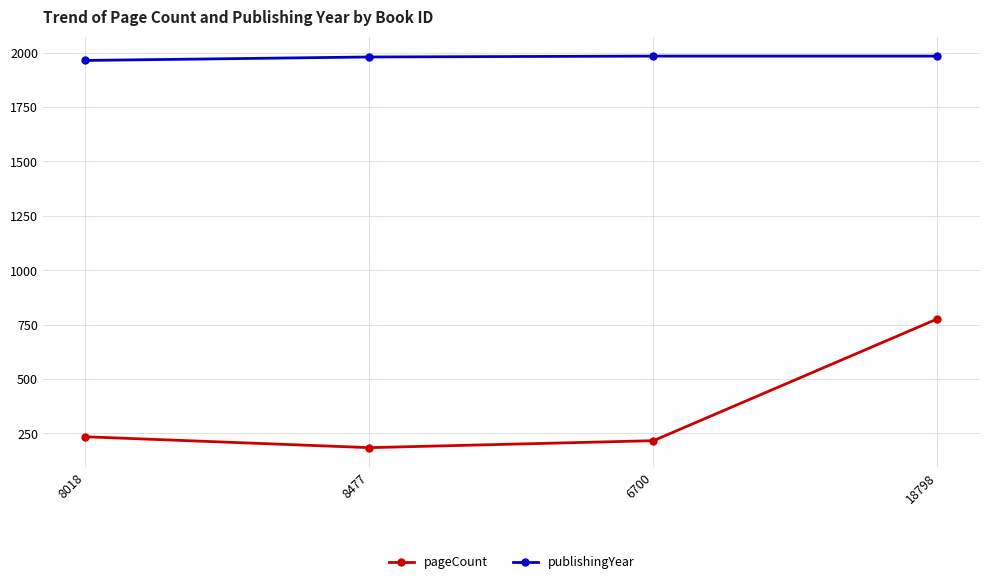

What is the lowest value of the pageCount series?

184